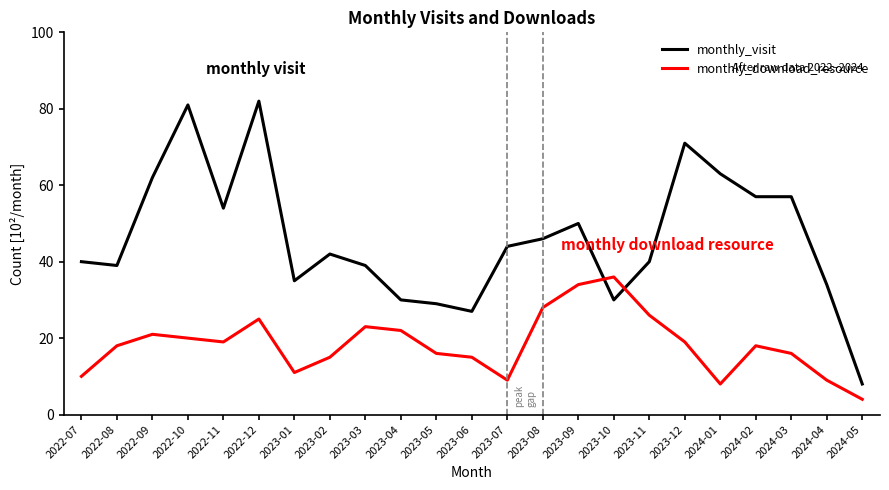

Does the chart display data point markers on the line(s)?

No